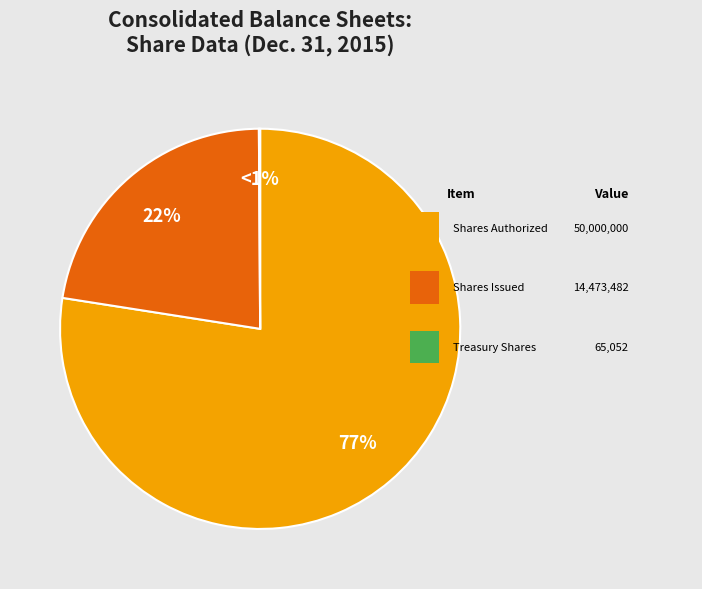

Which slice is the largest?

Common stock, shares authorized